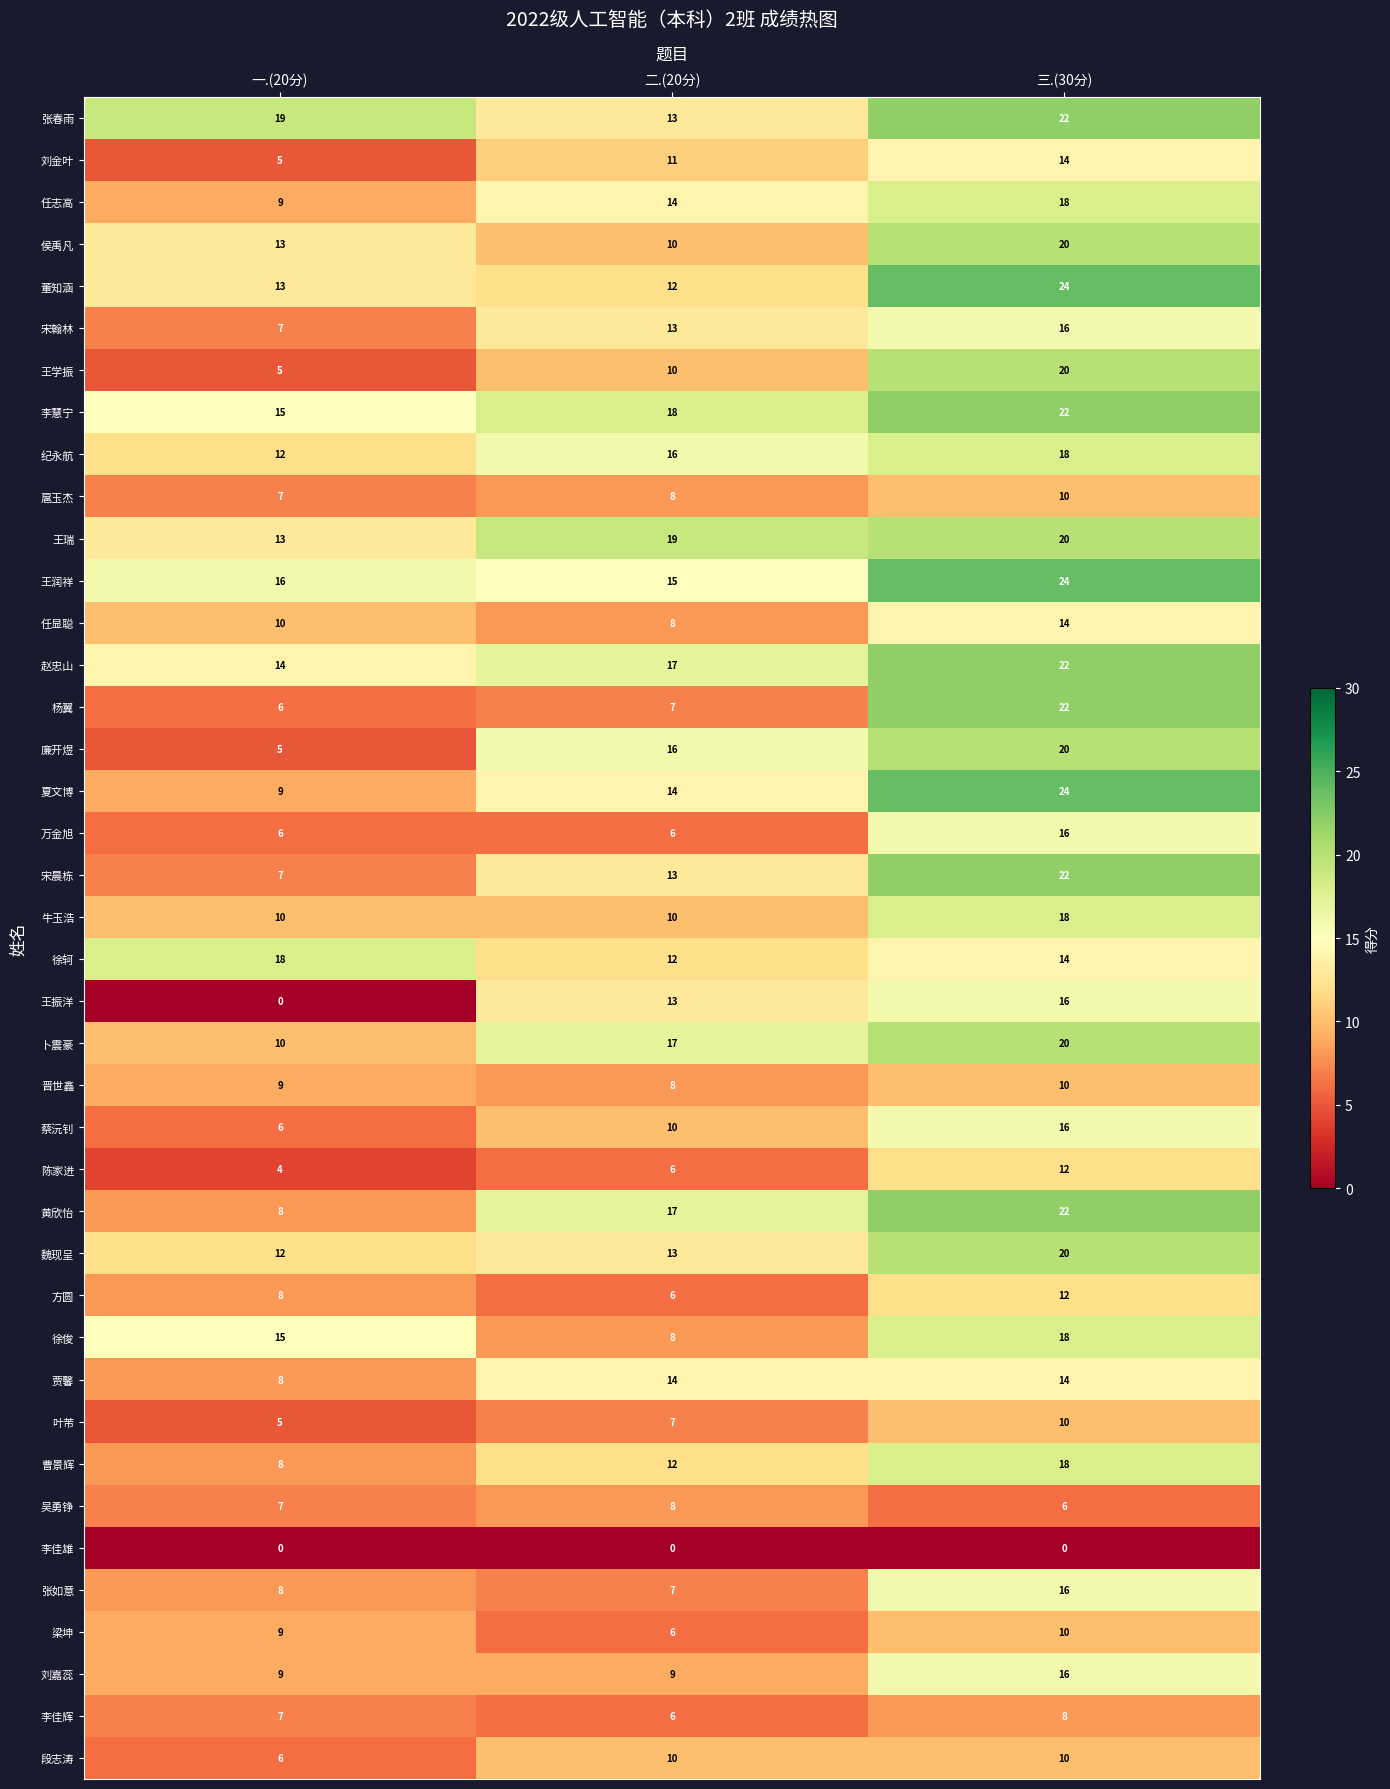

Count the number of categories in the chart.

3